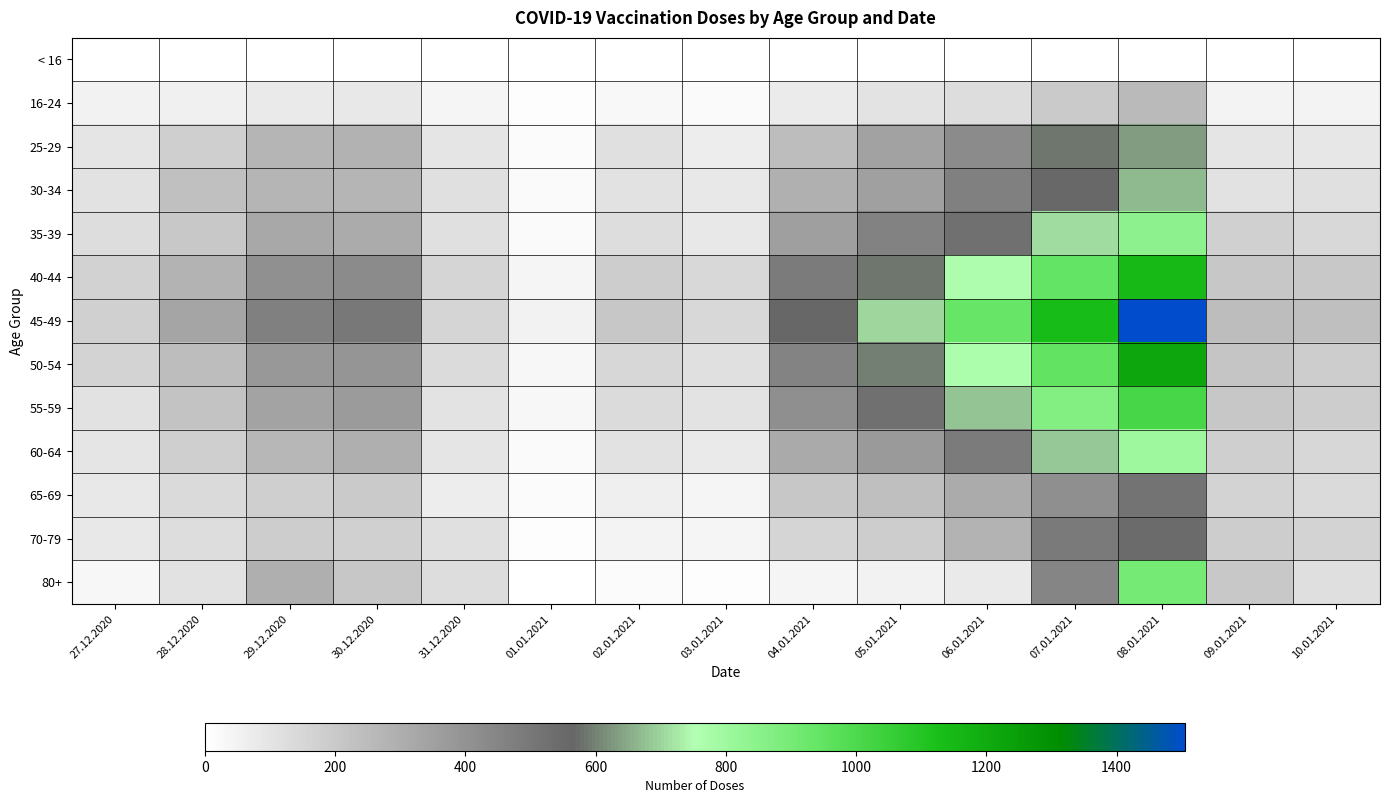

Which series has the largest range (max minus min)?

45-49